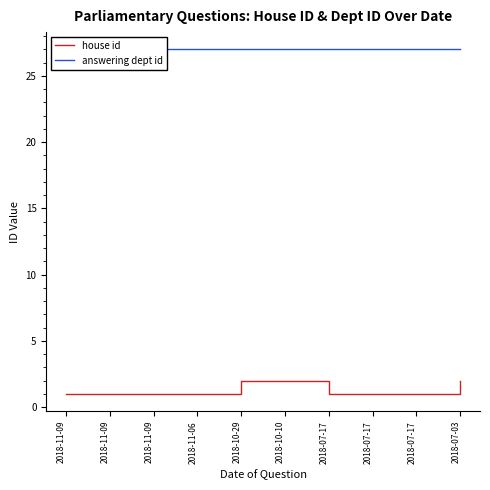

Which series has the largest range (max minus min)?

house id